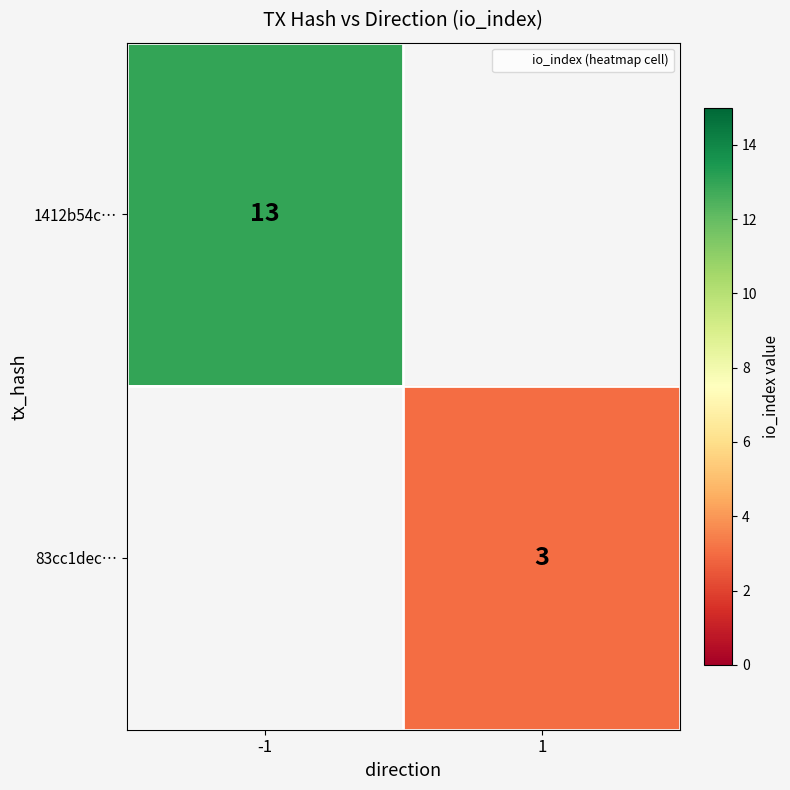

How many series are shown in this chart?

2